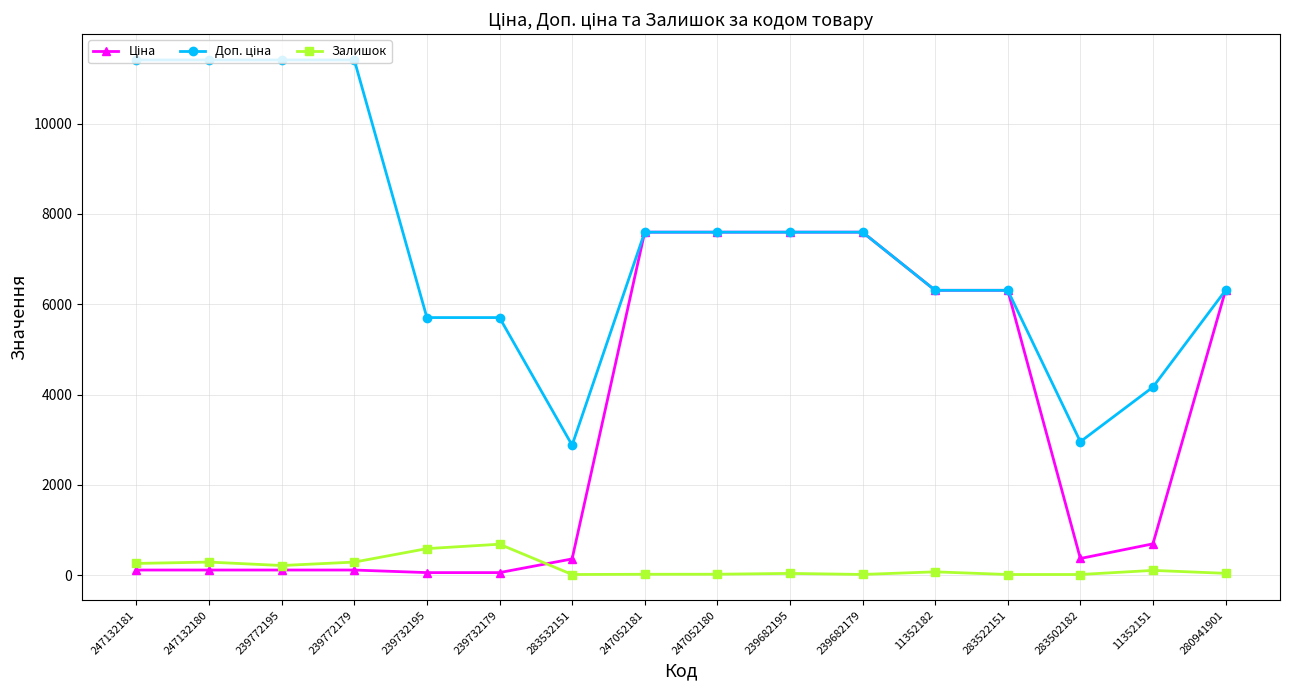

What is the smallest value displayed?

15.0